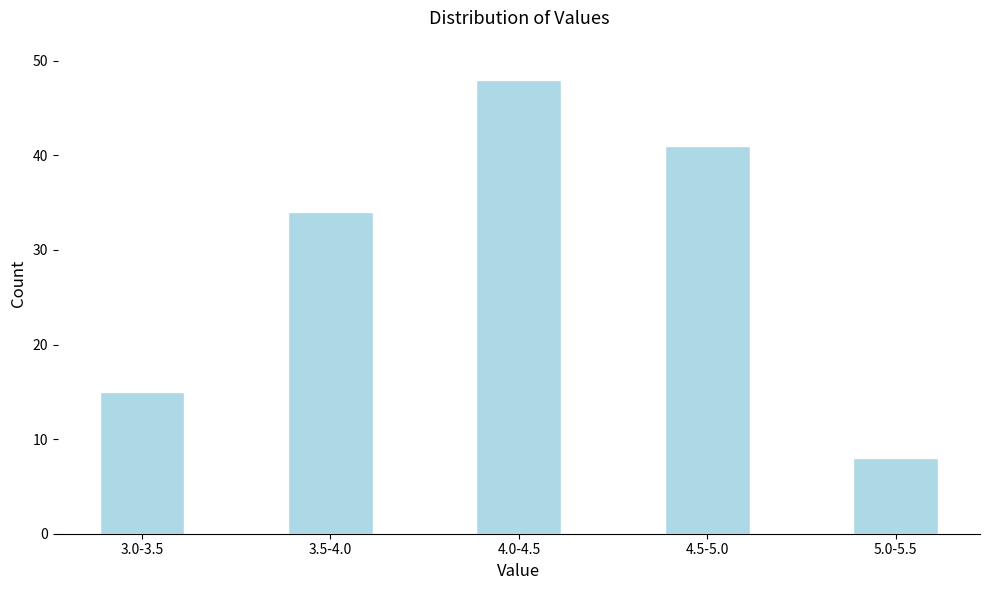

Reading left to right, transcribe all the data shown in this chart.

15	34	48	41	8